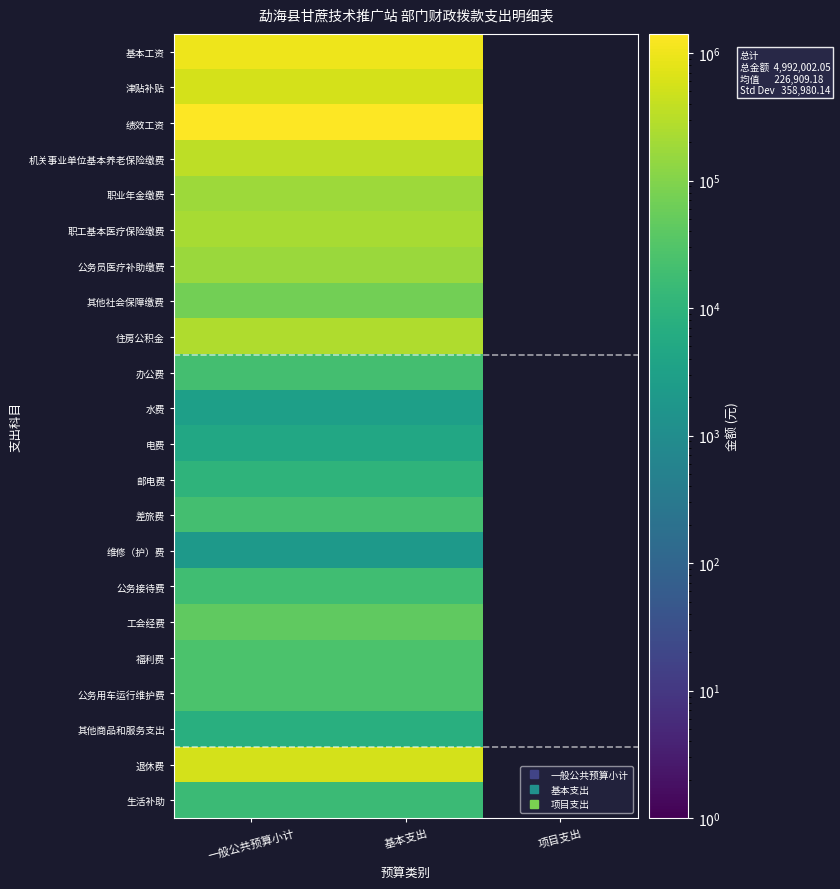

How many categories are shown in the chart?

3